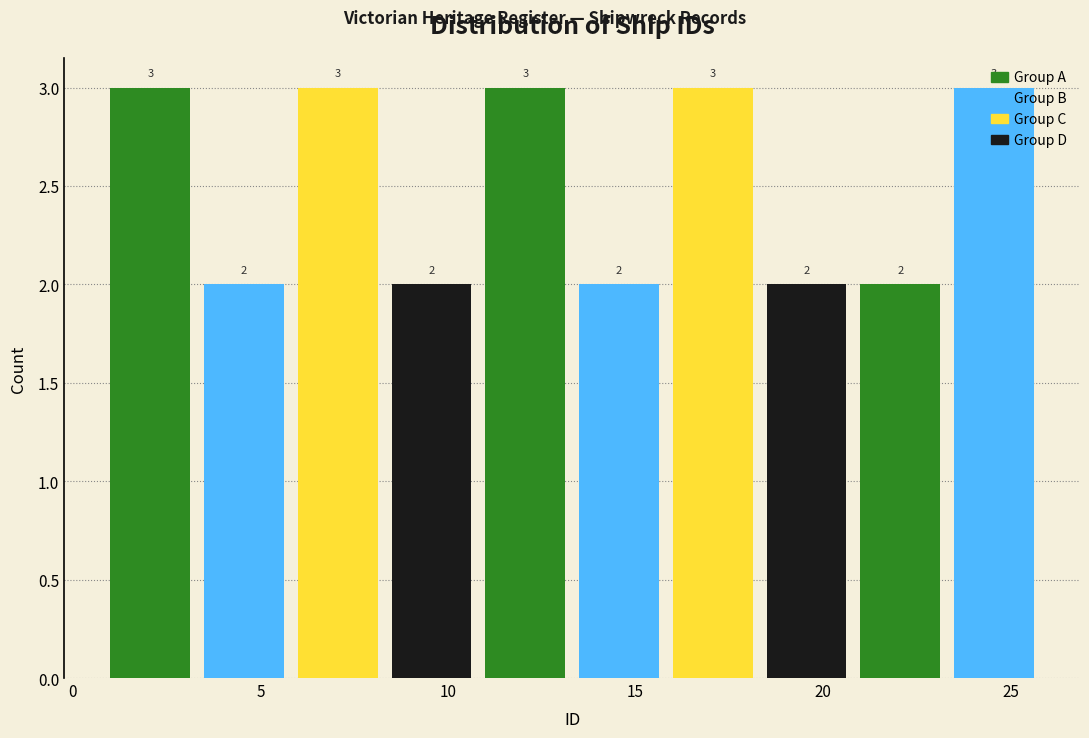

Reading left to right, transcribe this chart: for each bar, give the range it covers on the x-axis and its height.

1.0 to 3.5: 3
3.5 to 6.0: 2
6.0 to 8.5: 3
8.5 to 11.0: 2
11.0 to 13.5: 3
13.5 to 16.0: 2
16.0 to 18.5: 3
18.5 to 21.0: 2
21.0 to 23.5: 2
23.5 to 26.0: 3